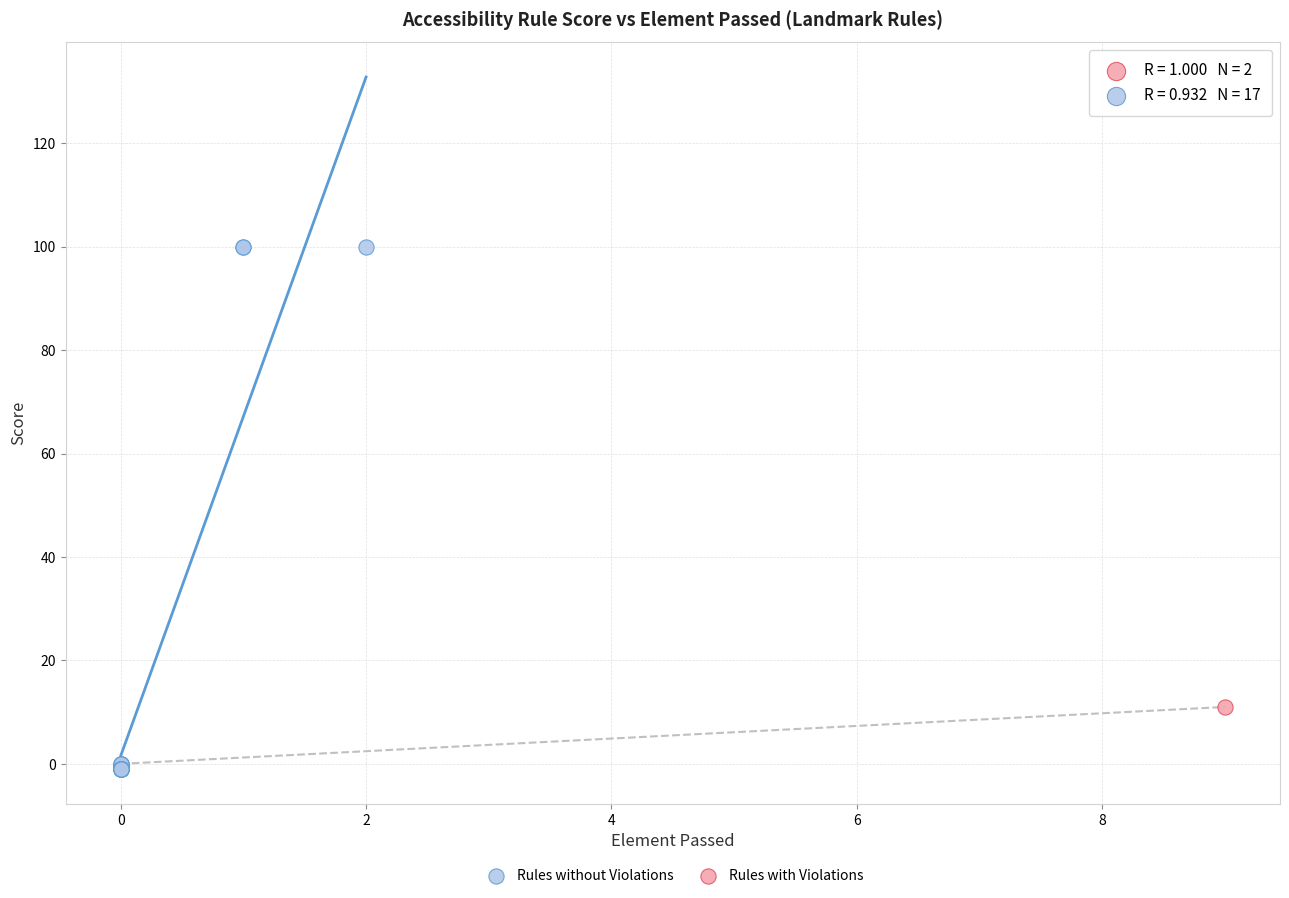

Which series has the widest spread of Y values?

Rules without Violations